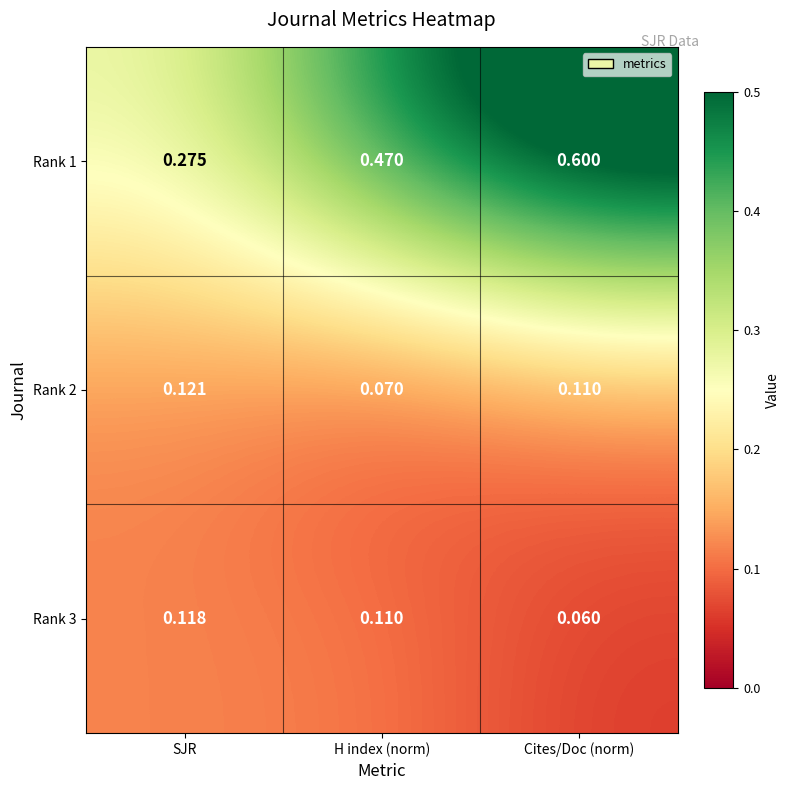

List the labels in order of Rank 3 value, smallest first.

Cites/Doc (norm), H index (norm), SJR